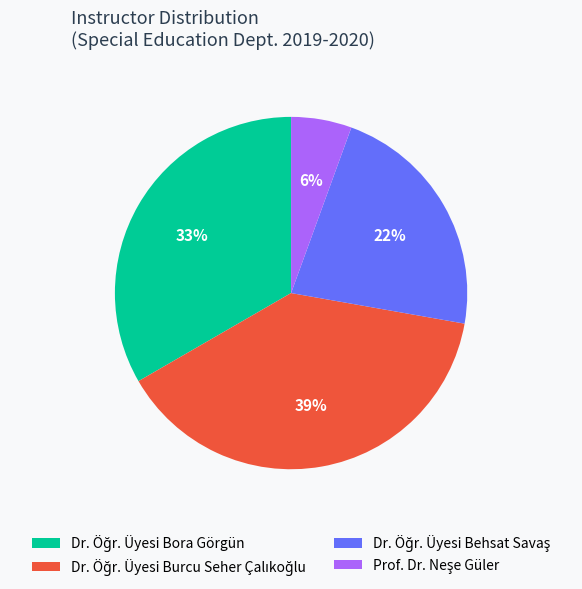

Is there a majority slice in this chart?

No